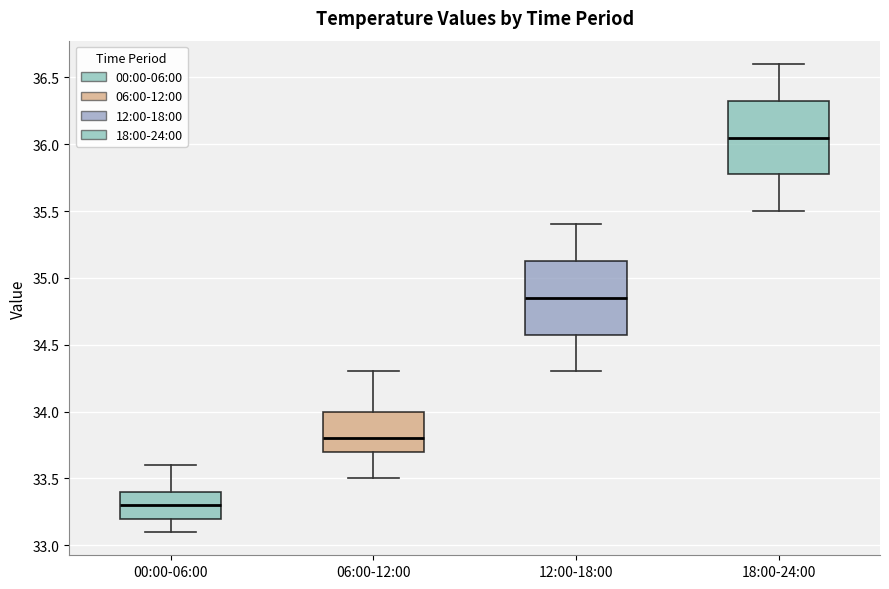

Reading left to right, read every box against the y-axis: the position of its median line, the range the box covers, and the ends of its whiskers. The values are not printed on the chart, so give them approximately, as read against the axis.

00:00-06:00: median 33.30, box 33.20 to 33.40, whiskers 33.10 to 33.60
06:00-12:00: median 33.80, box 33.70 to 34.00, whiskers 33.50 to 34.30
12:00-18:00: median 34.85, box 34.60 to 35.15, whiskers 34.30 to 35.40
18:00-24:00: median 36.05, box 35.80 to 36.35, whiskers 35.50 to 36.60